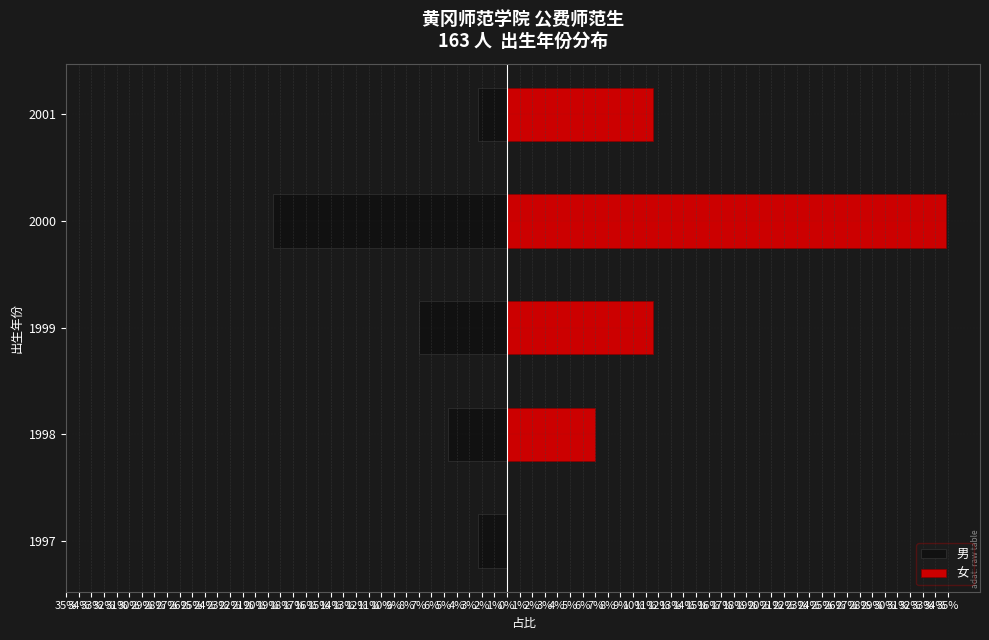

Is it true that 女 equals 2.4 at 1998?

False